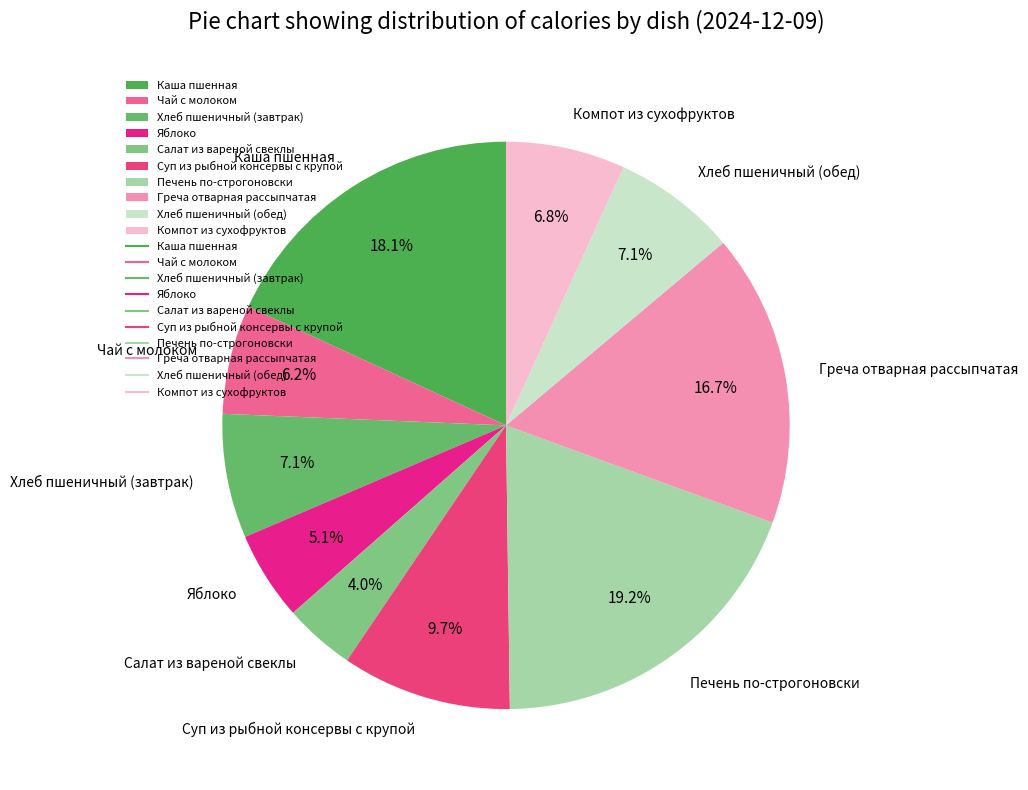

To the nearest percent, what is the difference between the largest and smallest slice percentages?

15%